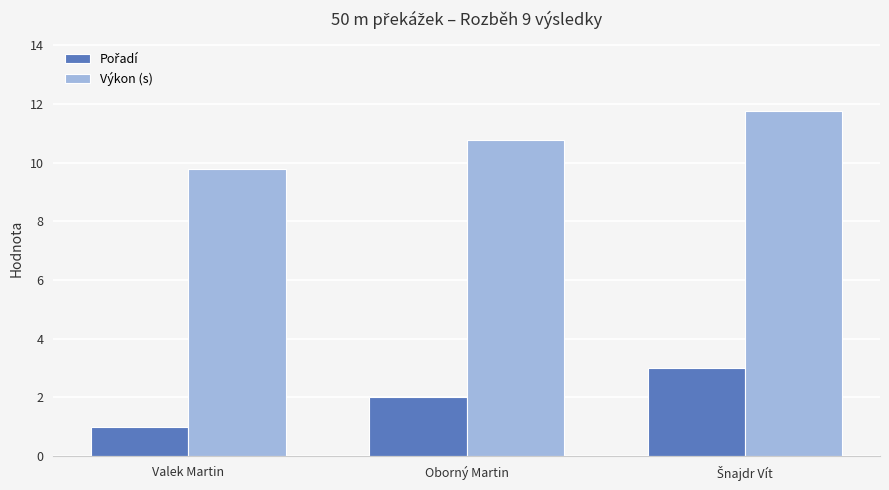

What is the total value across all series at Valek Martin?

10.8